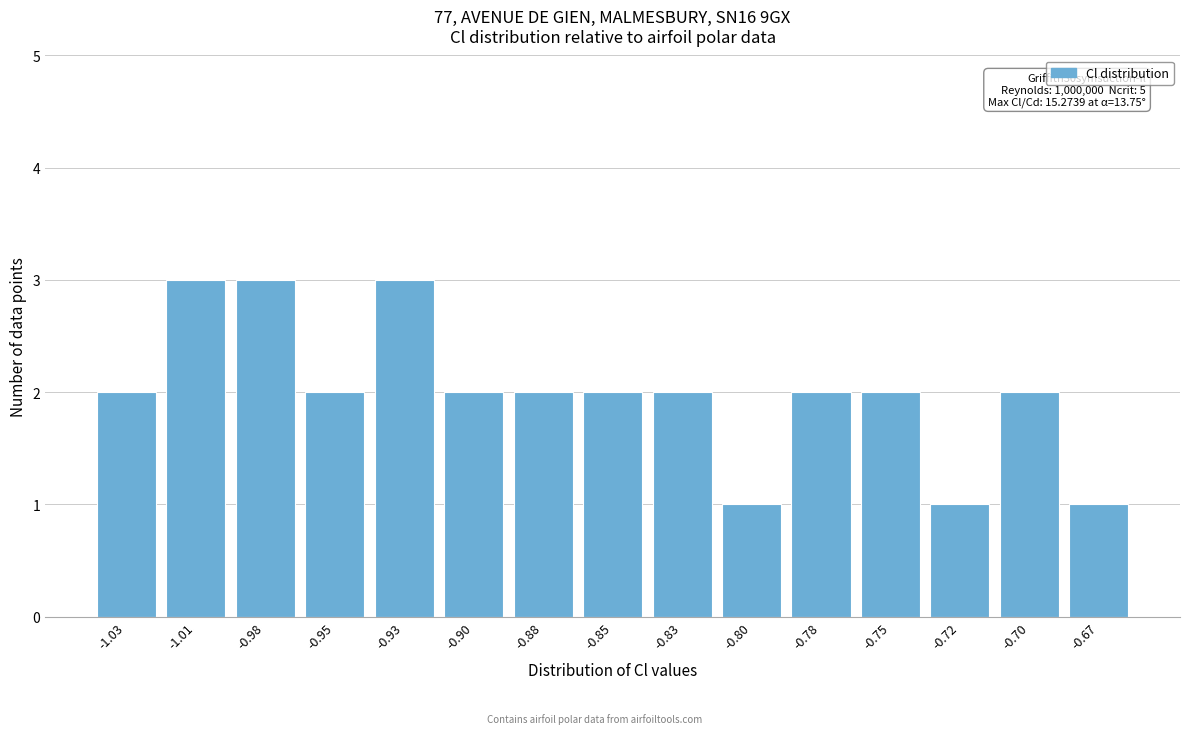

Reading left to right, what are all the values shown in this chart?

-1.03=2	-1.01=3	-0.98=3	-0.95=2	-0.93=3	-0.90=2	-0.88=2	-0.85=2	-0.83=2	-0.80=1	-0.78=2	-0.75=2	-0.72=1	-0.70=2	-0.67=1